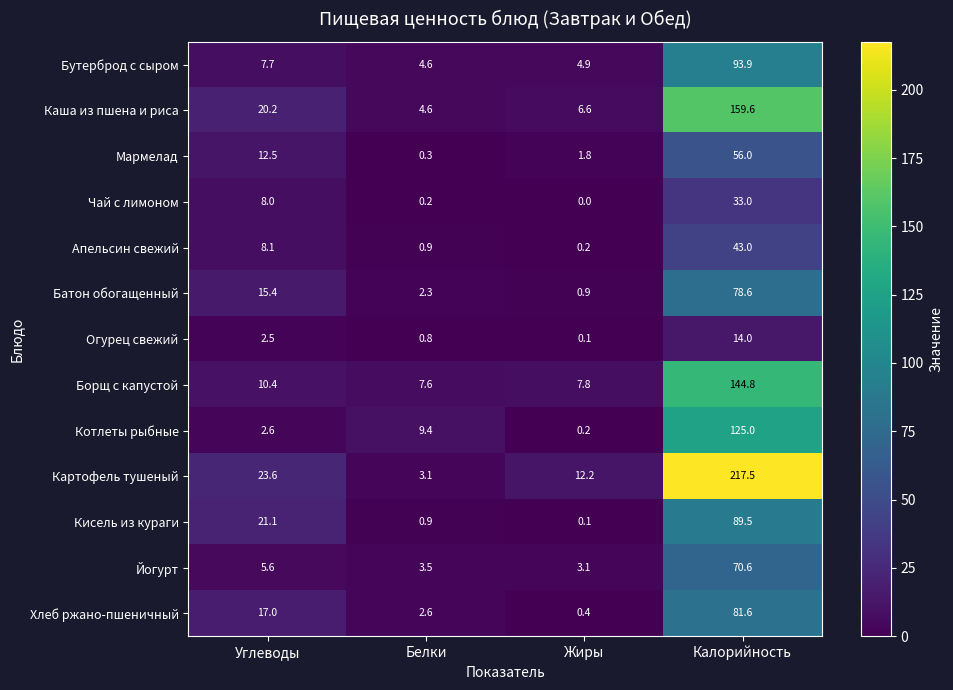

List the series in order of their peak value, lowest first.

Огурец свежий, Чай с лимоном, Апельсин свежий, Мармелад, Йогурт, Батон обогащенный, Хлеб ржано-пшеничный, Кисель из кураги, Бутерброд с сыром, Котлеты рыбные, Борщ с капустой, Каша из пшена и риса, Картофель тушеный